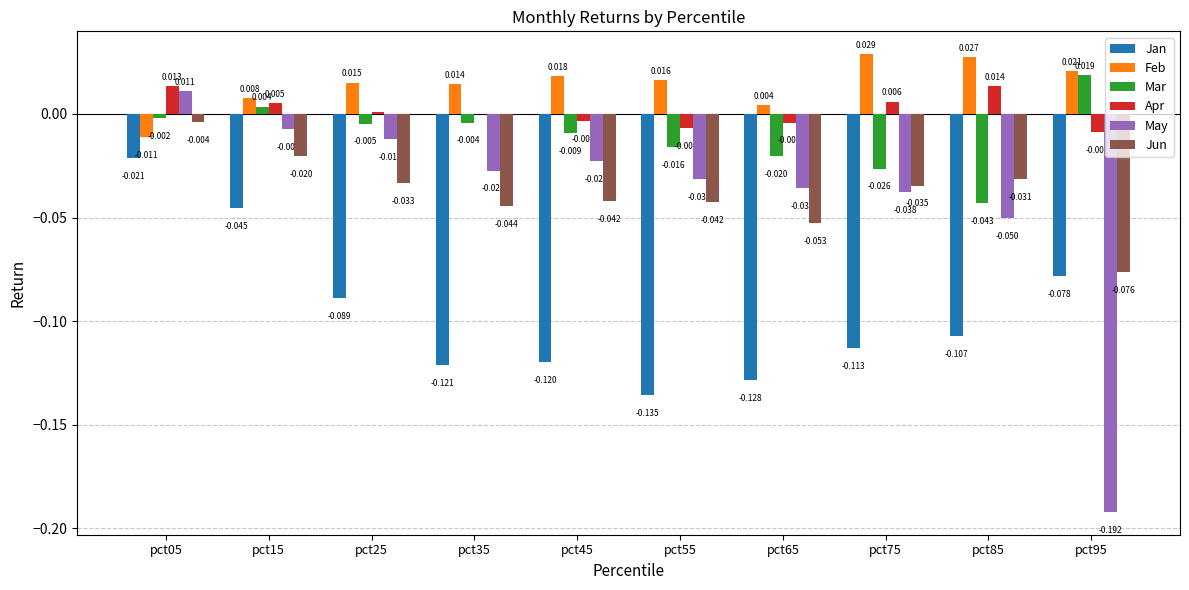

At which category is the sum across all series the highest?

pct05